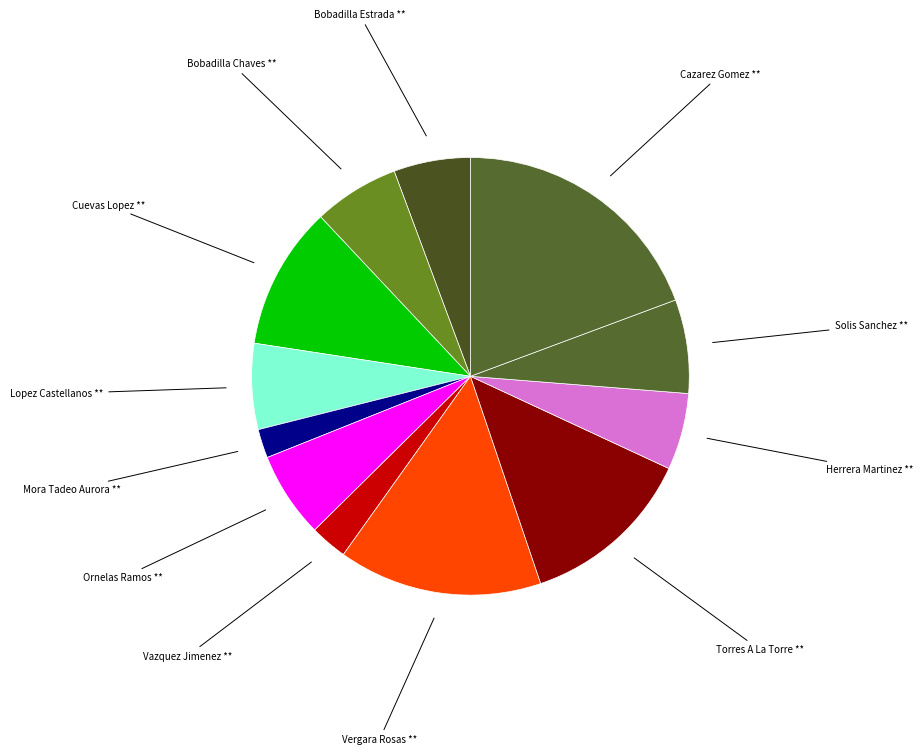

Is there any slice that represents more than half of the pie?

No